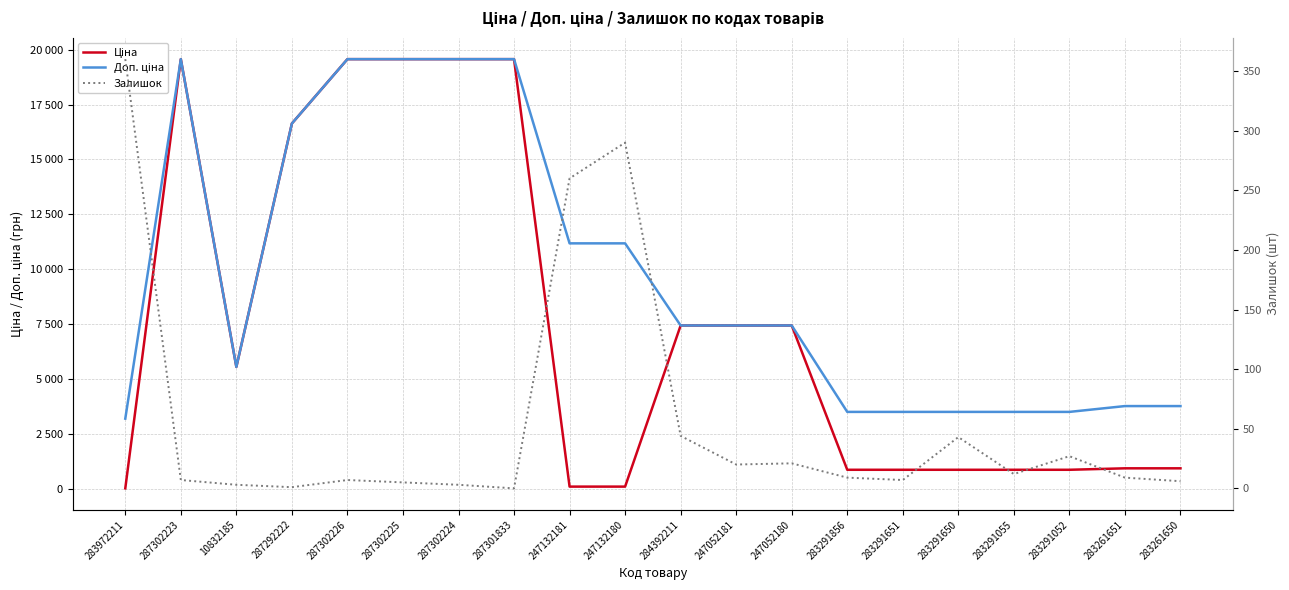

True or false: Залишок and Доп. ціна cross at least once.

False